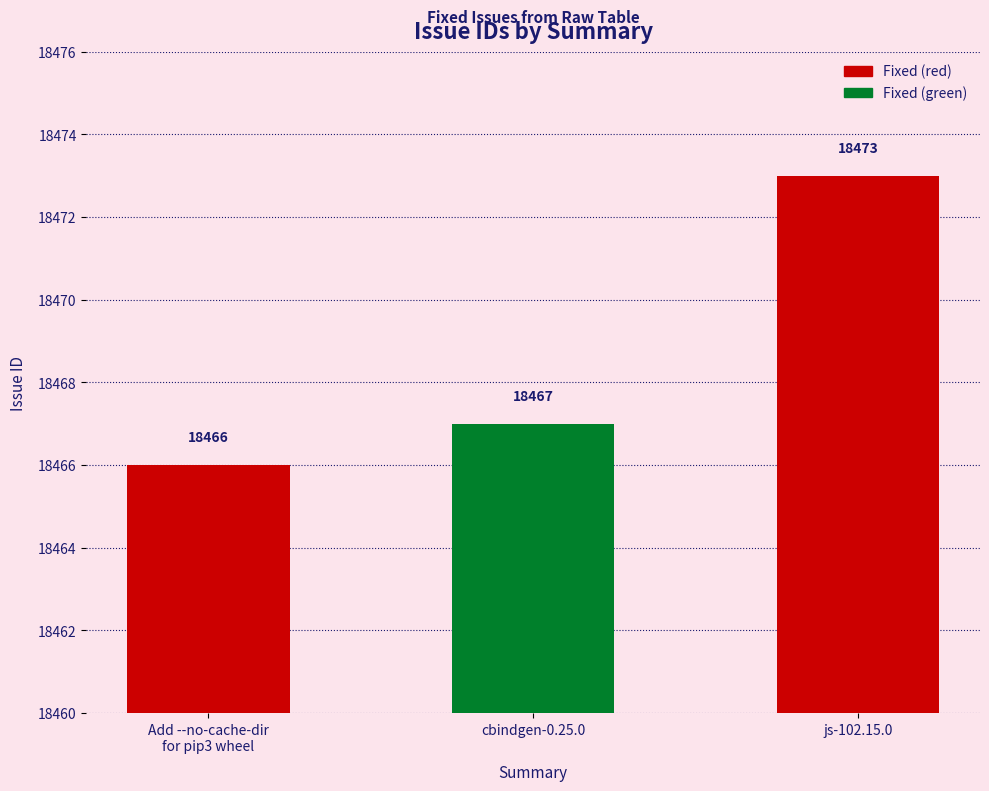

At which label is the value closest to 18469?

cbindgen-0.25.0